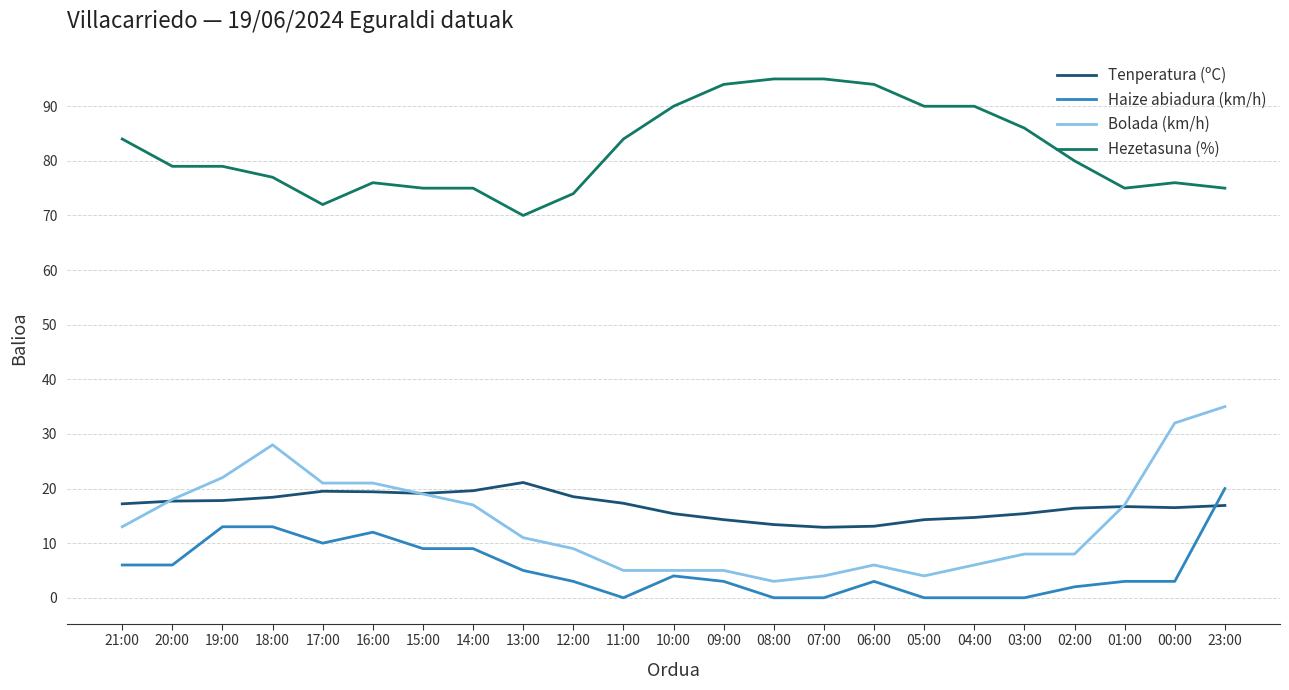

What is the approximate value of Hezetasuna (%) at 03:00?

86.0